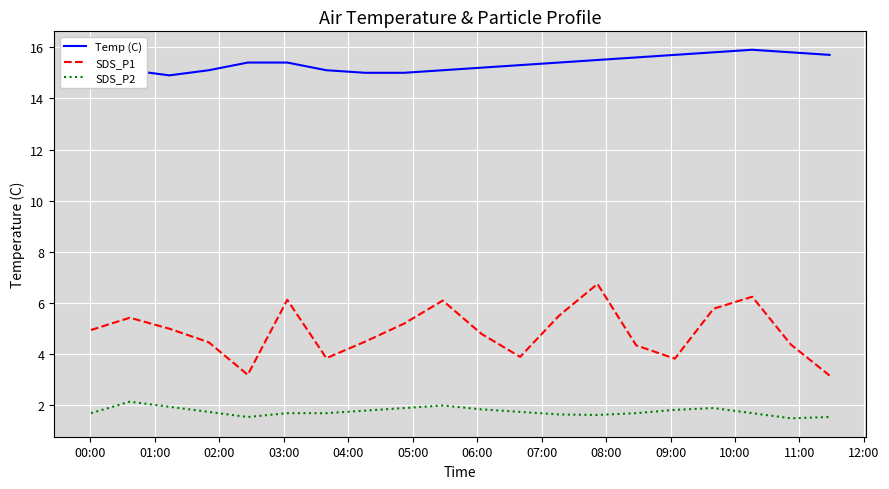

Which series has the largest total across all categories?

Temp (C)